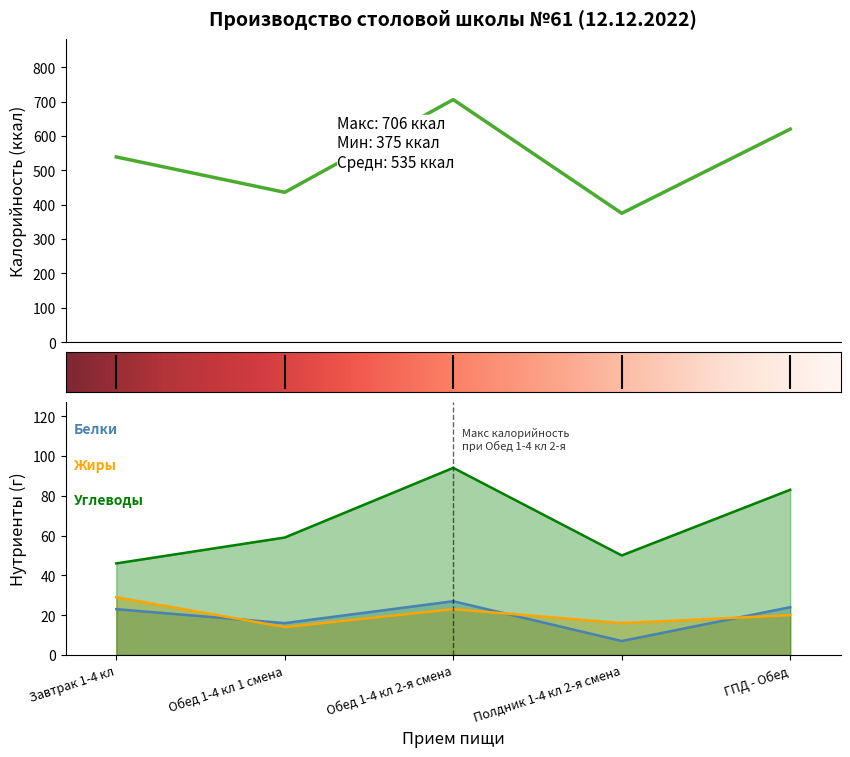

Reading left to right, extract all data points from this chart.

Калорийность: Завтрак 1-4 кл=539	Обед 1-4 кл 1 смена=436	Обед 1-4 кл 2-я смена=706	Полдник 1-4 кл 2-я смена=375	ГПД - Обед=620
Белки: Завтрак 1-4 кл=23	Обед 1-4 кл 1 смена=16	Обед 1-4 кл 2-я смена=27	Полдник 1-4 кл 2-я смена=7	ГПД - Обед=24
Жиры: Завтрак 1-4 кл=29	Обед 1-4 кл 1 смена=14	Обед 1-4 кл 2-я смена=23	Полдник 1-4 кл 2-я смена=16	ГПД - Обед=20
Углеводы: Завтрак 1-4 кл=46	Обед 1-4 кл 1 смена=59	Обед 1-4 кл 2-я смена=94	Полдник 1-4 кл 2-я смена=50	ГПД - Обед=83